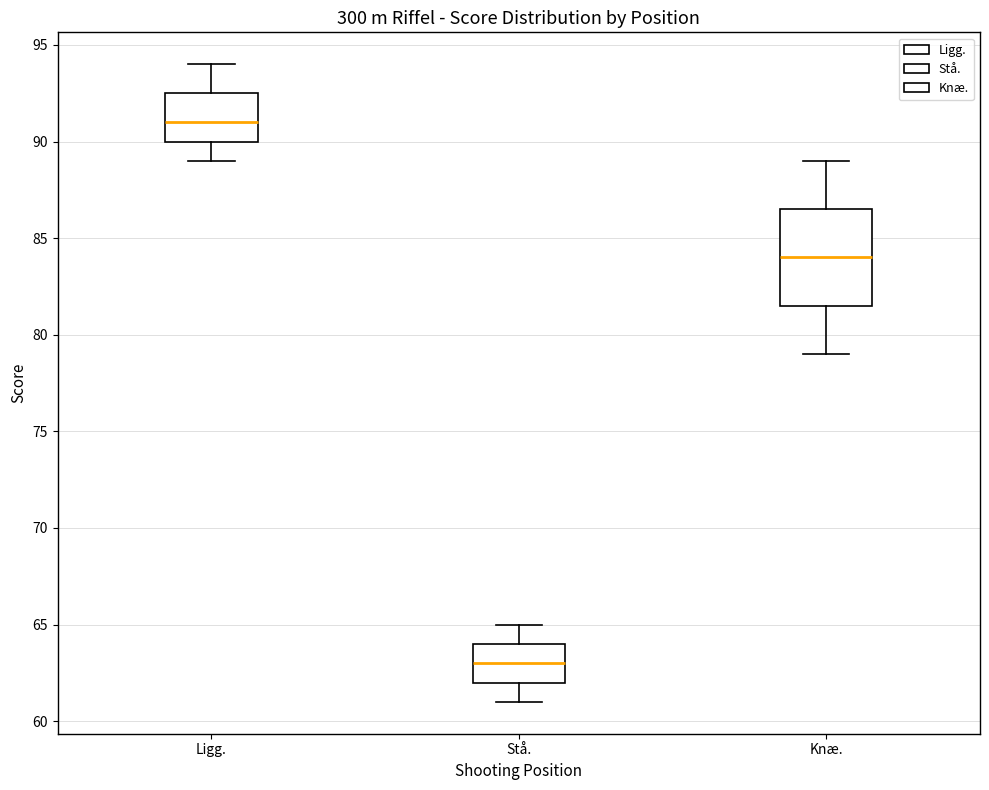

Reading left to right, transcribe this box plot: for each box, give where its median line is, the range the box spans, and where its two whiskers end, as read against the y-axis. The values are not printed on the chart, so give them approximately, as read against the axis.

Ligg.: median 91.0, box 90.0 to 92.5, whiskers 89.0 to 94.0
Stå.: median 63.0, box 62.0 to 64.0, whiskers 61.0 to 65.0
Knæ.: median 84.0, box 81.5 to 86.5, whiskers 79.0 to 89.0